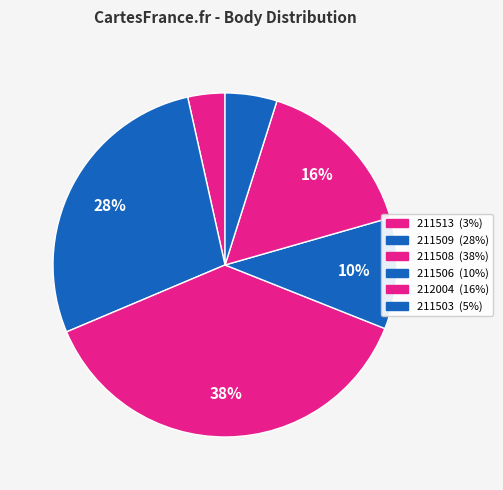

How many slices are in this pie chart?

6